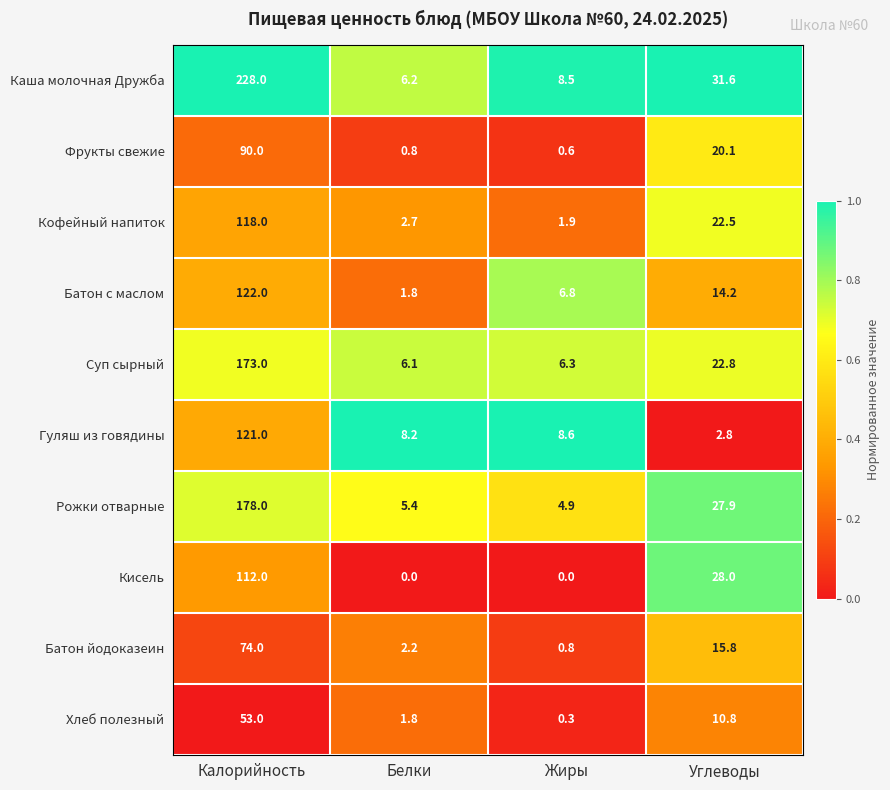

True or false: Батон йодоказеин has a value of 15.8 at Углеводы.

True